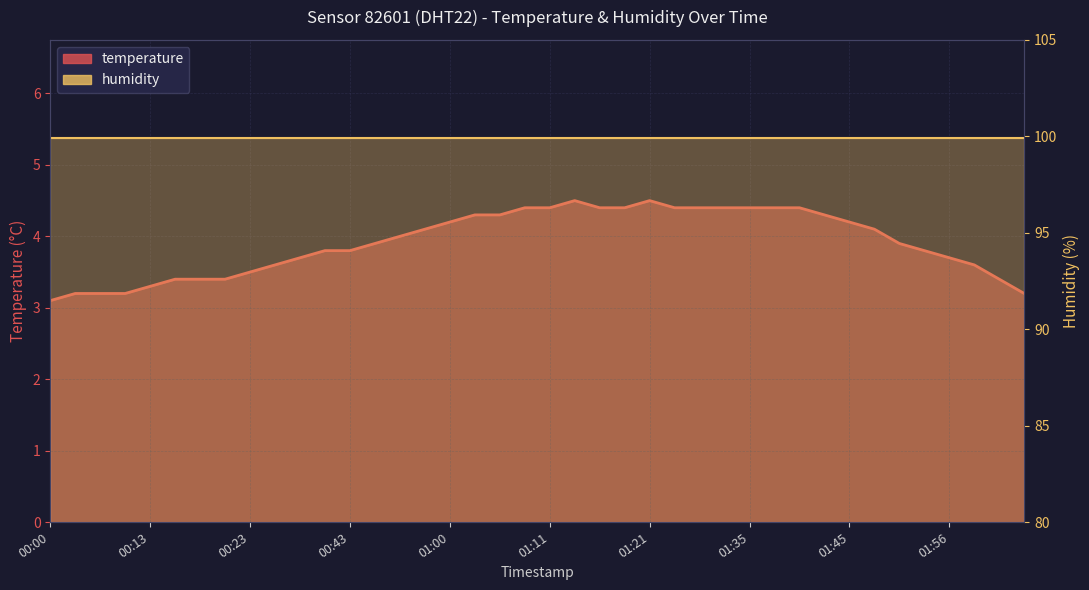

What is the maximum value shown in the chart?

99.9